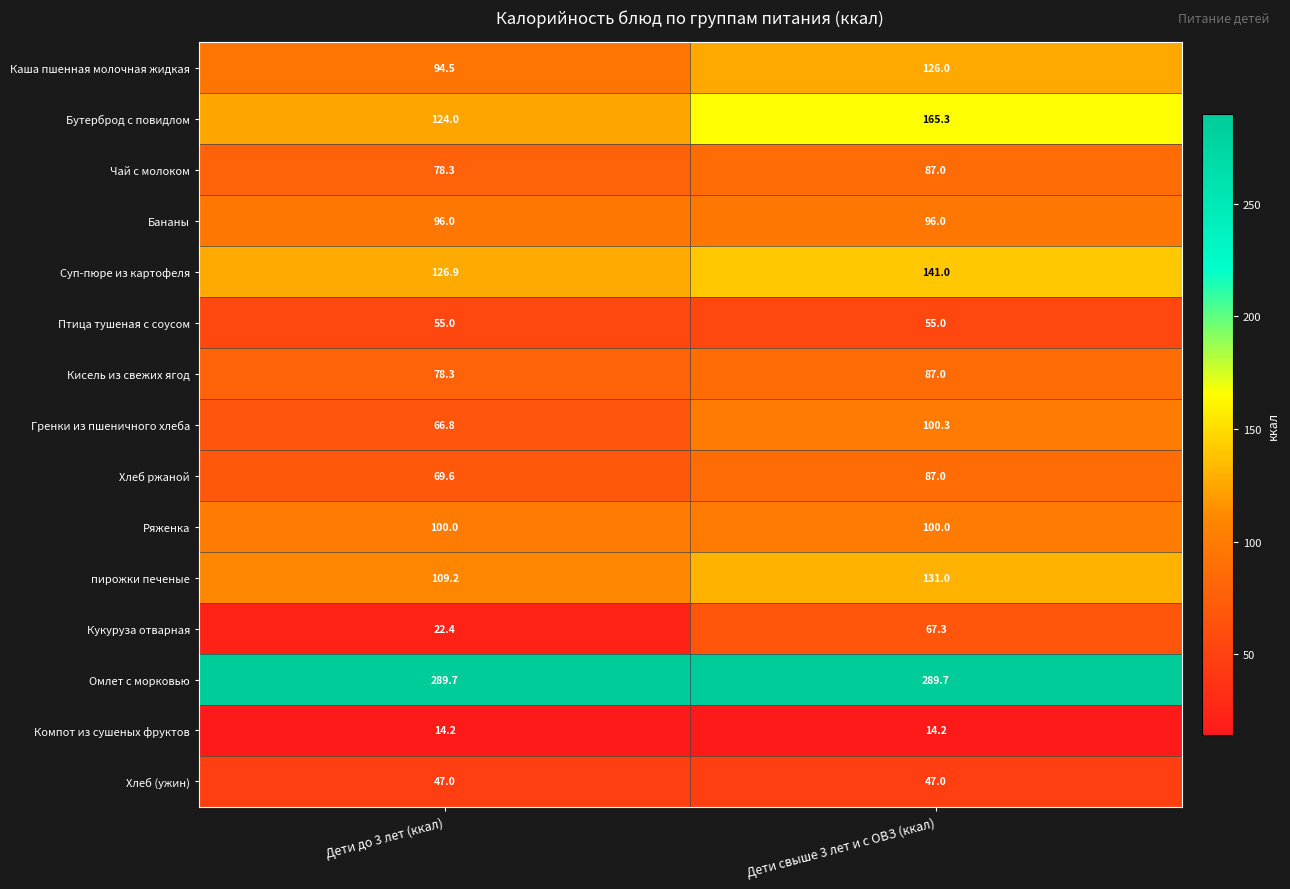

At which category is the sum across all series the highest?

Дети свыше 3 лет и с ОВЗ (ккал)